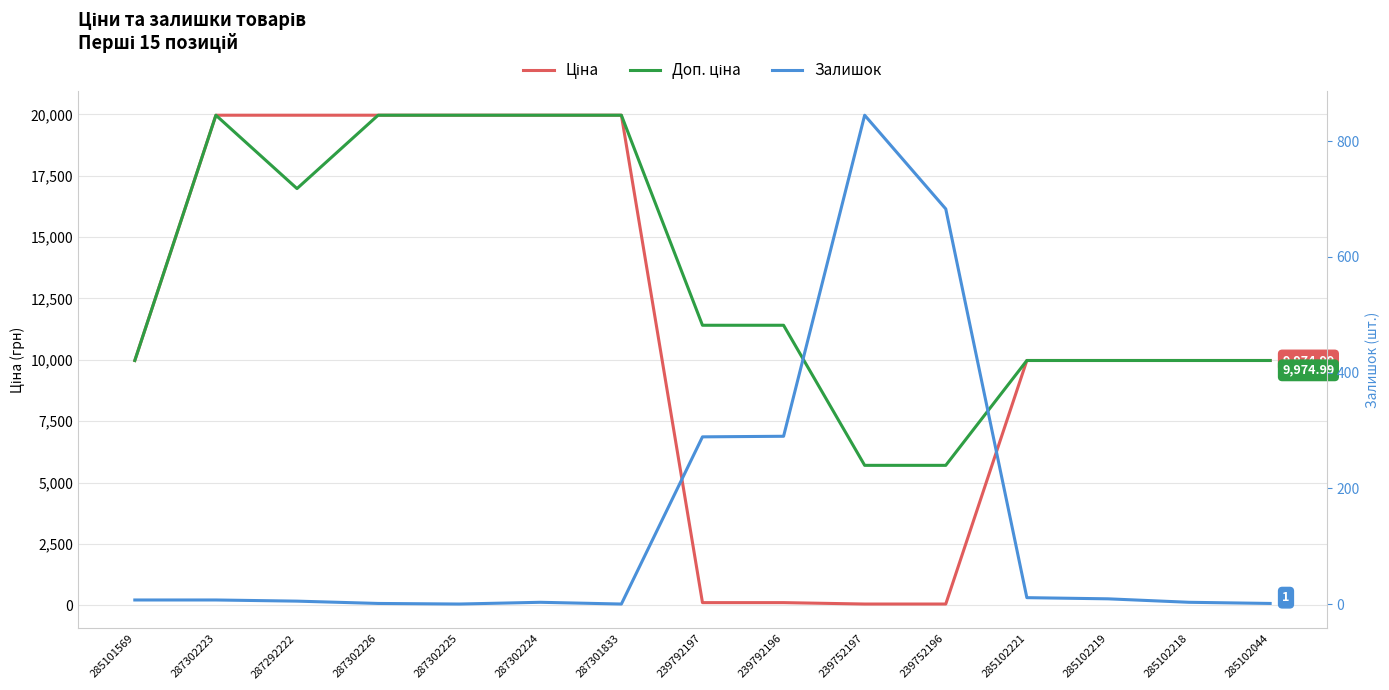

True or false: Залишок has more than 1 points higher than both neighbors.

True